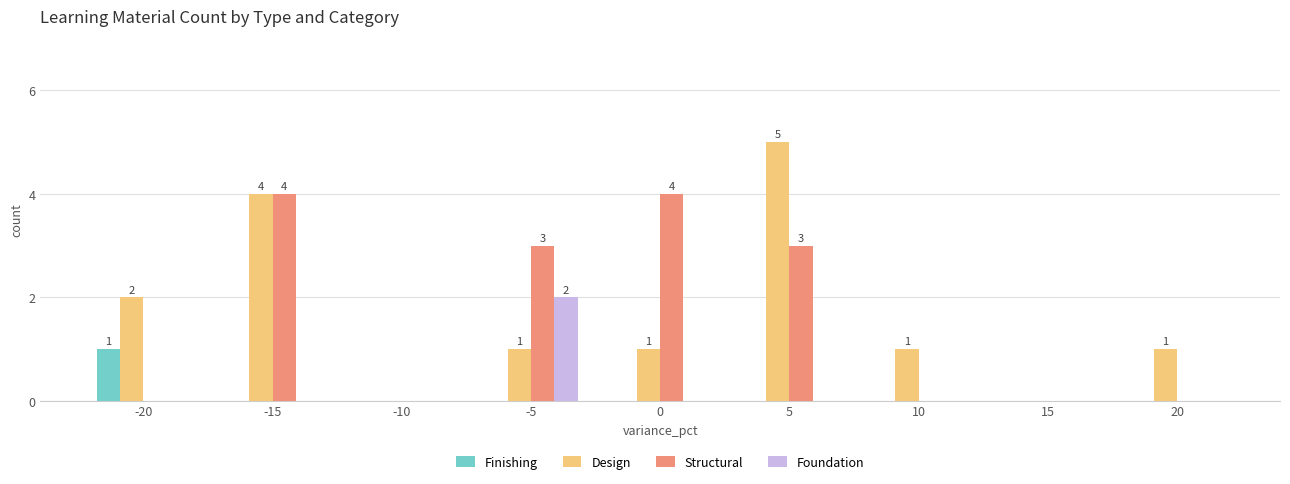

How many series are shown in this chart?

4